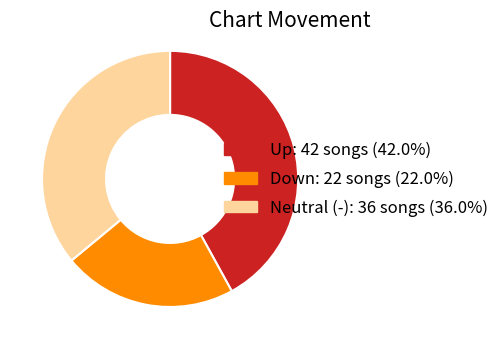

Is there any slice that represents more than half of the pie?

No